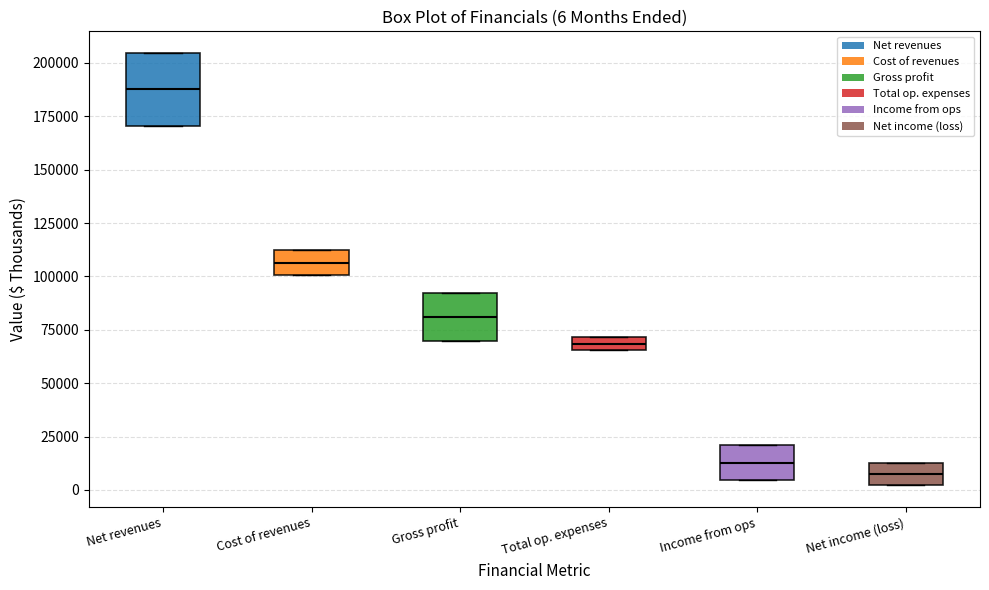

Which box's median line is the highest?

Net revenues